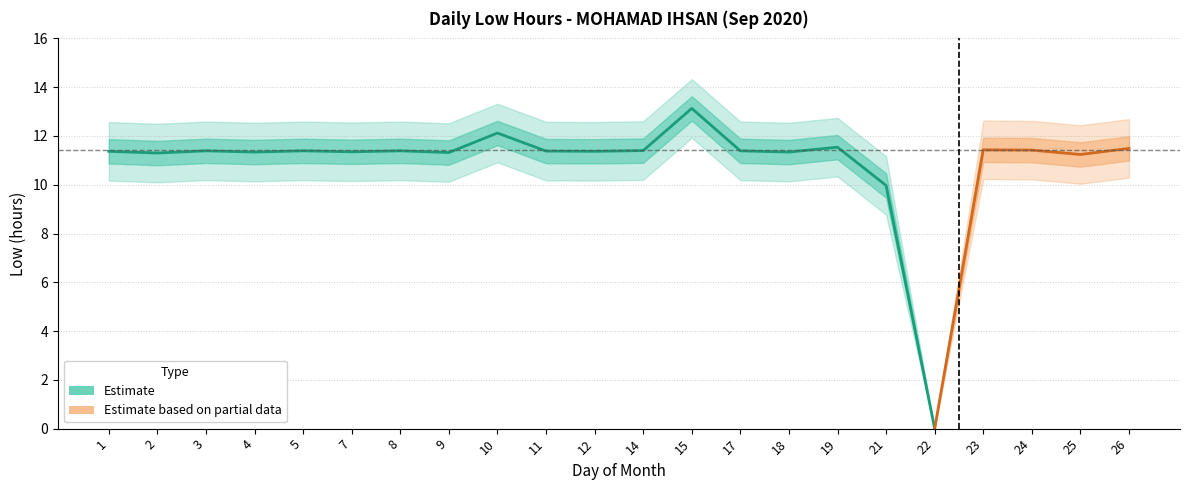

What is the greatest value displayed?

13.1